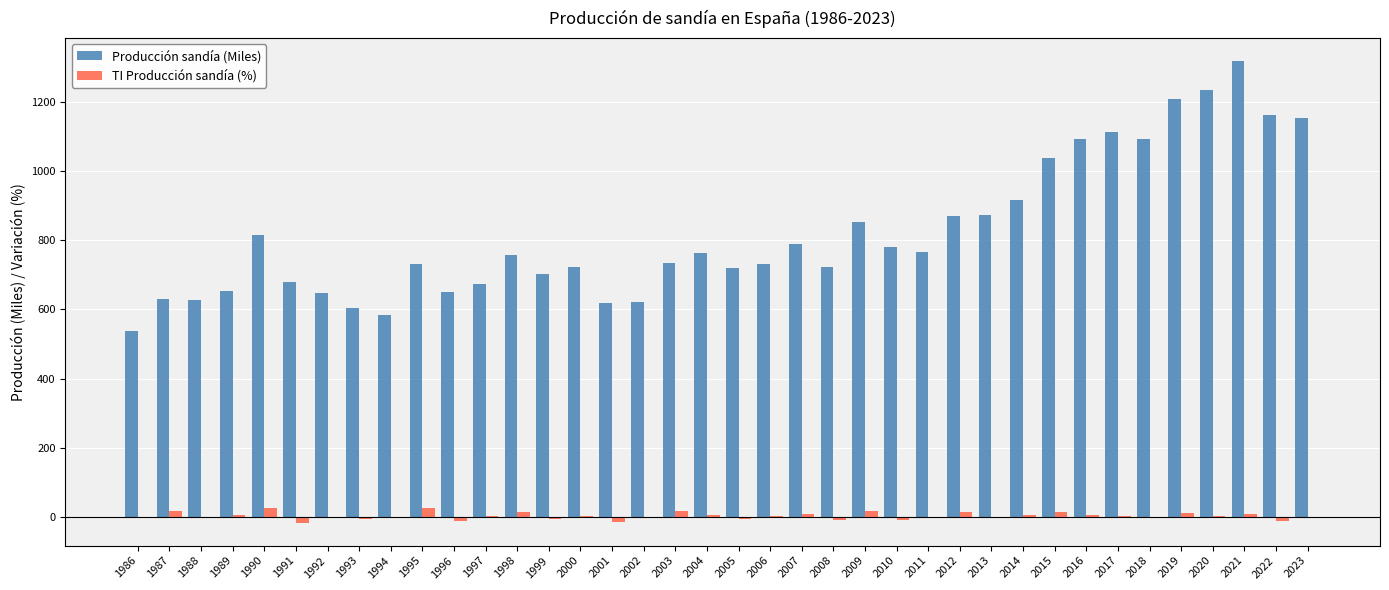

What is the sum of the Producción sandía (Miles) values at 2002 and 1986?

1161.0